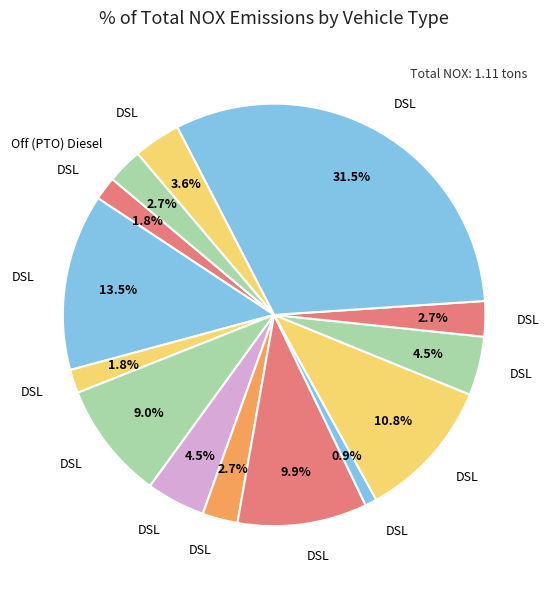

Is there a majority slice in this chart?

No